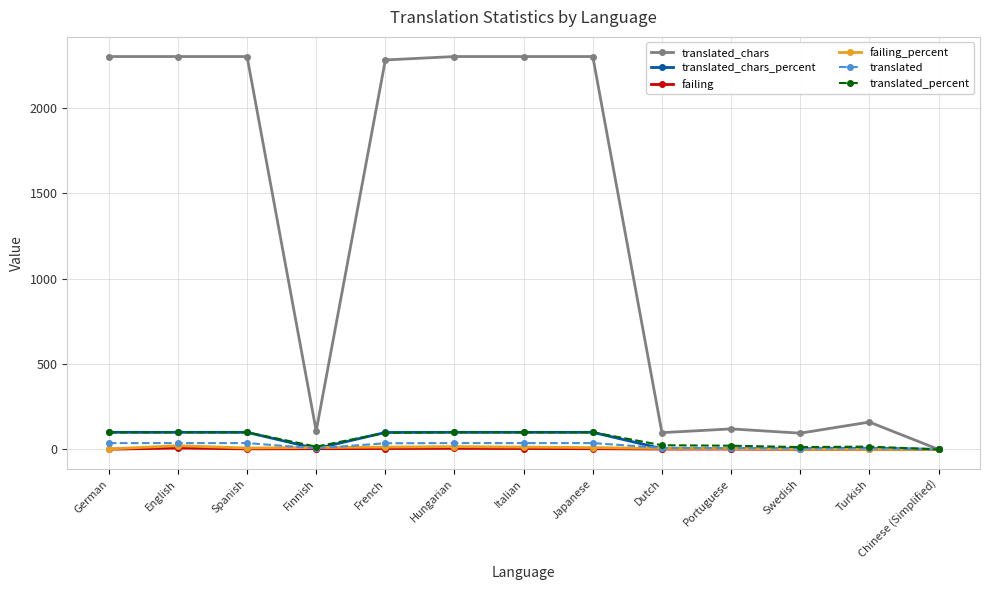

What is the maximum value shown in the chart?

2300.0